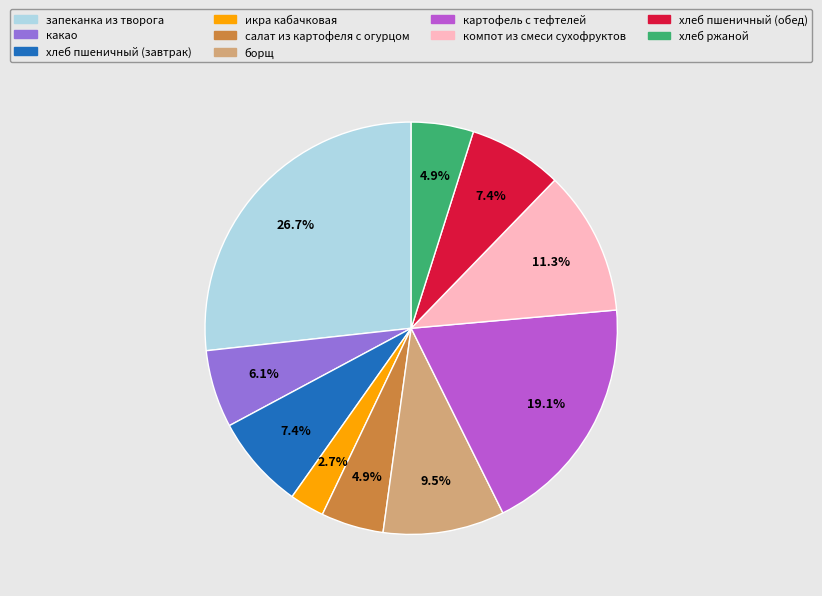

Is какао the majority of the pie?

No